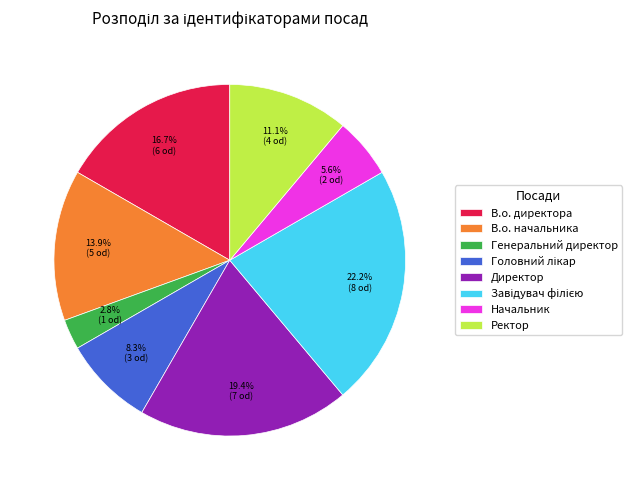

Which category has the smallest portion of the pie?

Генеральний директор